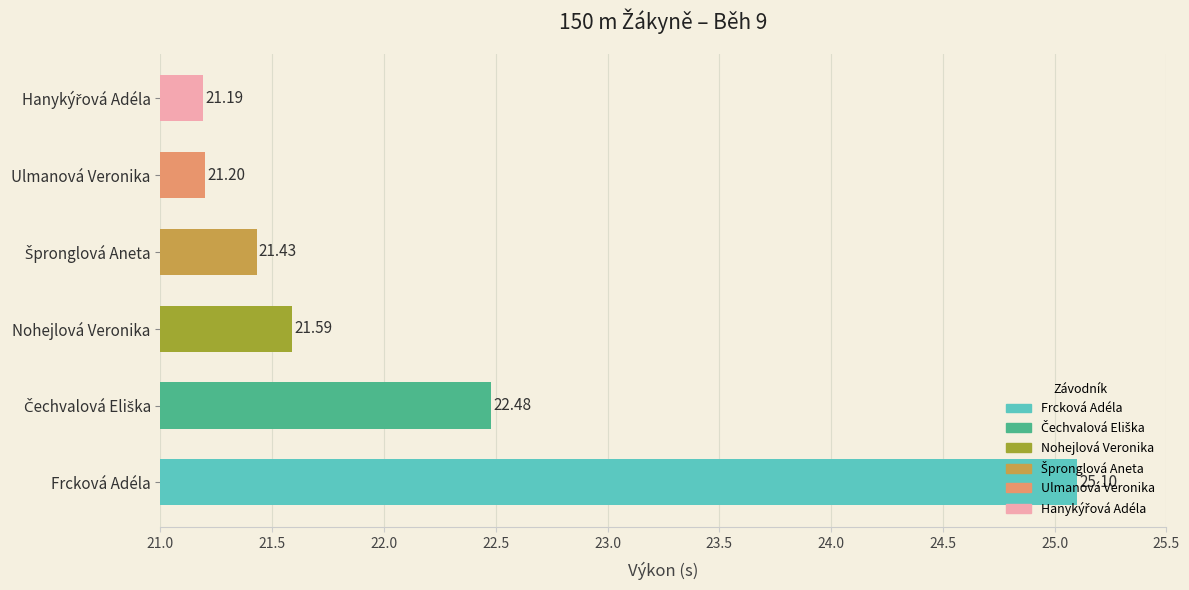

Are the bars horizontal?

Yes